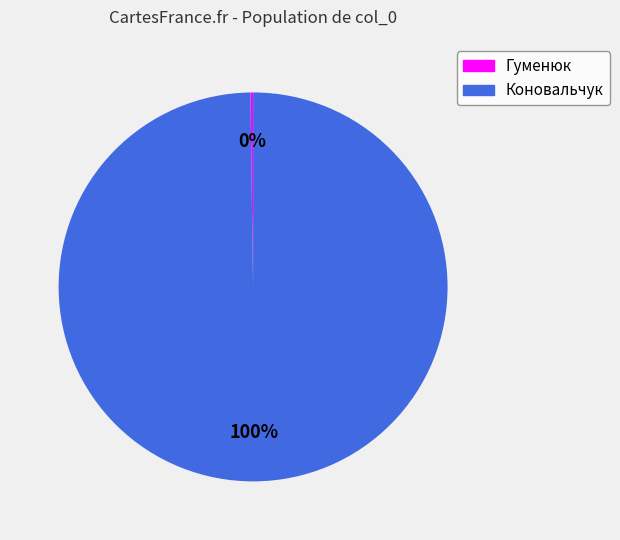

Is there any slice that represents more than half of the pie?

Yes